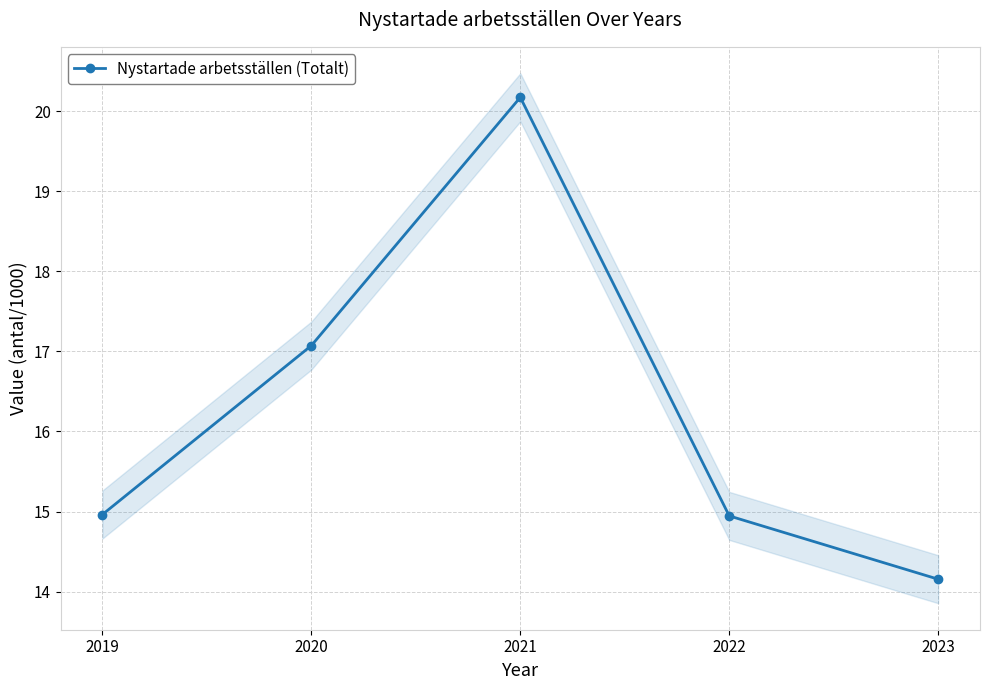

List the labels in order of value, largest first.

2021, 2020, 2019, 2022, 2023